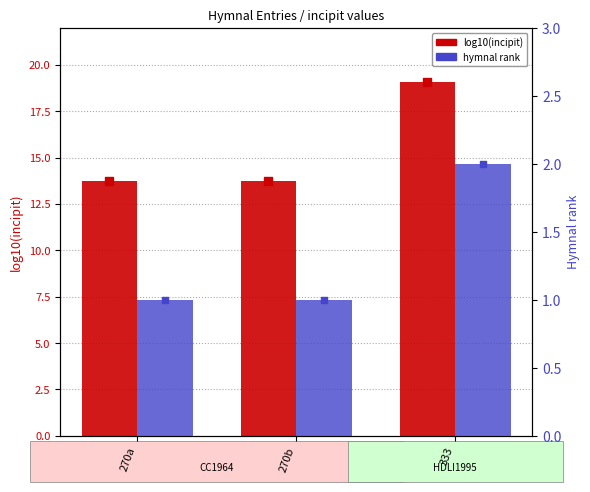

Which series has the largest total across all categories?

log10(incipit)